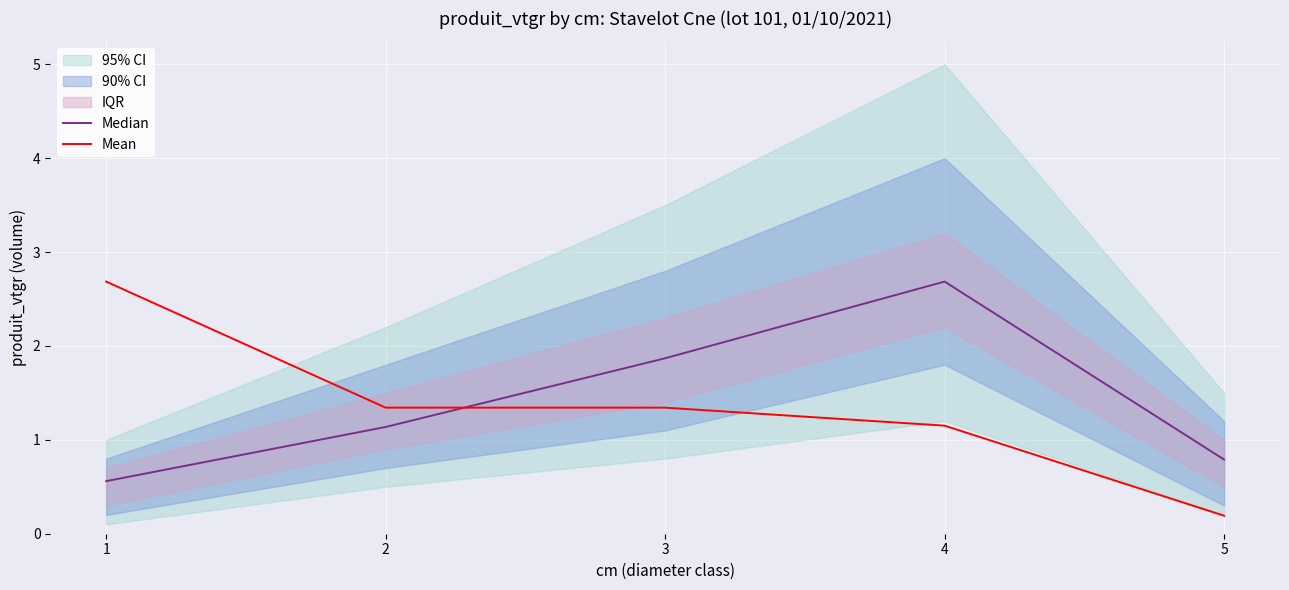

Count the number of categories in the chart.

5